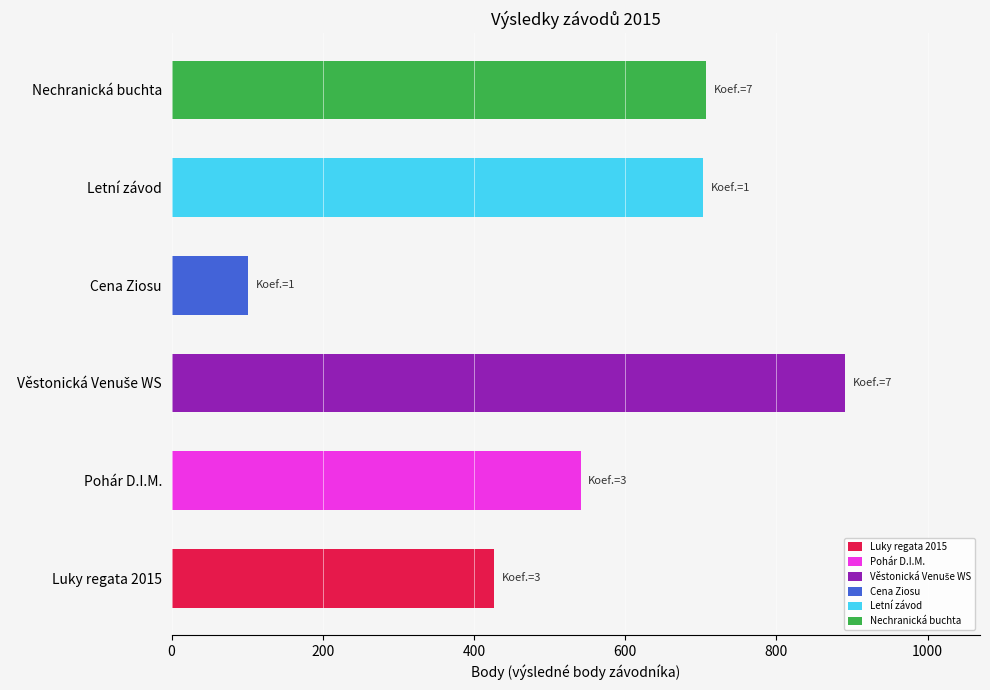

What is the greatest value displayed?

891